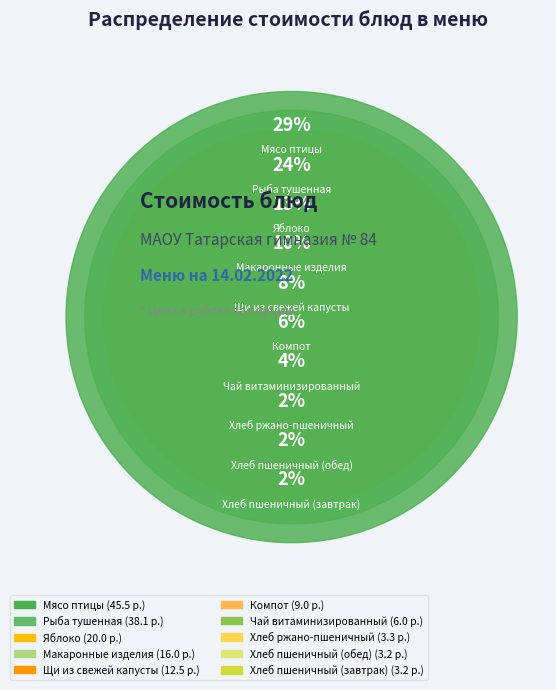

Rank the categories by value from highest to lowest.

Мясо птицы, Рыба тушенная, Яблоко, Макаронные изделия, Щи из свежей капусты, Компот, Чай витаминизированный, Хлеб ржано-пшеничный, Хлеб пшеничный (завтрак), Хлеб пшеничный (обед)